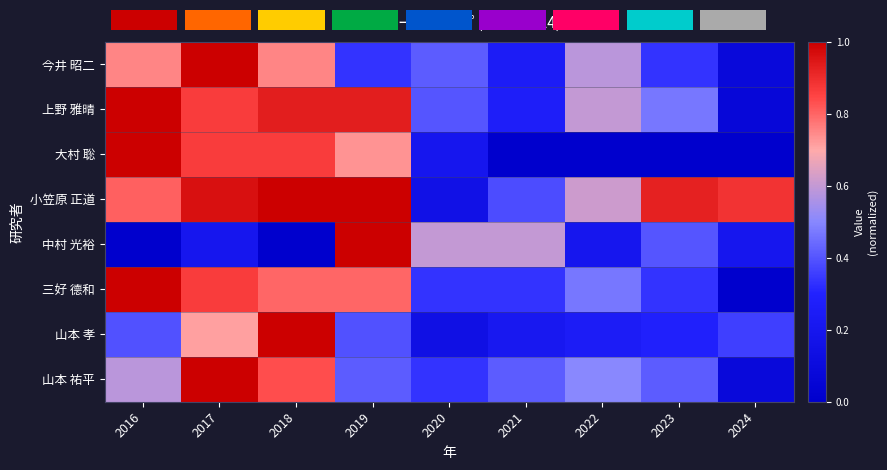

Reading left to right, extract all data points from this chart.

今井 昭二: 2016=0.8	2017=1.0	2018=0.8	2019=0.3	2020=0.4	2021=0.2	2022=0.6	2023=0.3	2024=0.1
上野 雅晴: 2016=1.0	2017=0.9	2018=0.9	2019=0.9	2020=0.4	2021=0.3	2022=0.6	2023=0.5	2024=0.1
大村 聡: 2016=1.0	2017=0.9	2018=0.9	2019=0.7	2020=0.2	2021=0.0	2022=0.0	2023=0.0	2024=0.0
小笠原 正道: 2016=0.8	2017=1.0	2018=1.0	2019=1.0	2020=0.2	2021=0.4	2022=0.6	2023=0.9	2024=0.9
中村 光裕: 2016=0.0	2017=0.2	2018=0.0	2019=1.0	2020=0.6	2021=0.6	2022=0.2	2023=0.4	2024=0.2
三好 德和: 2016=1.0	2017=0.9	2018=0.8	2019=0.8	2020=0.3	2021=0.3	2022=0.5	2023=0.3	2024=0.0
山本 孝: 2016=0.4	2017=0.7	2018=1.0	2019=0.4	2020=0.1	2021=0.2	2022=0.2	2023=0.3	2024=0.4
山本 祐平: 2016=0.6	2017=1.0	2018=0.8	2019=0.4	2020=0.3	2021=0.4	2022=0.5	2023=0.4	2024=0.1